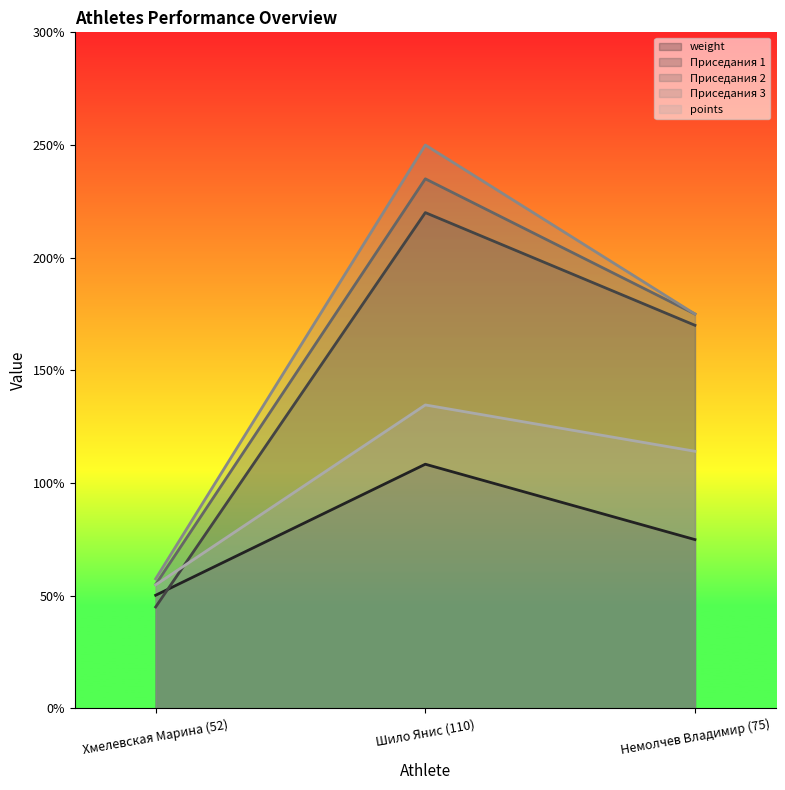

What is the total value across all series at Хмелевская Марина (52)?

262.5